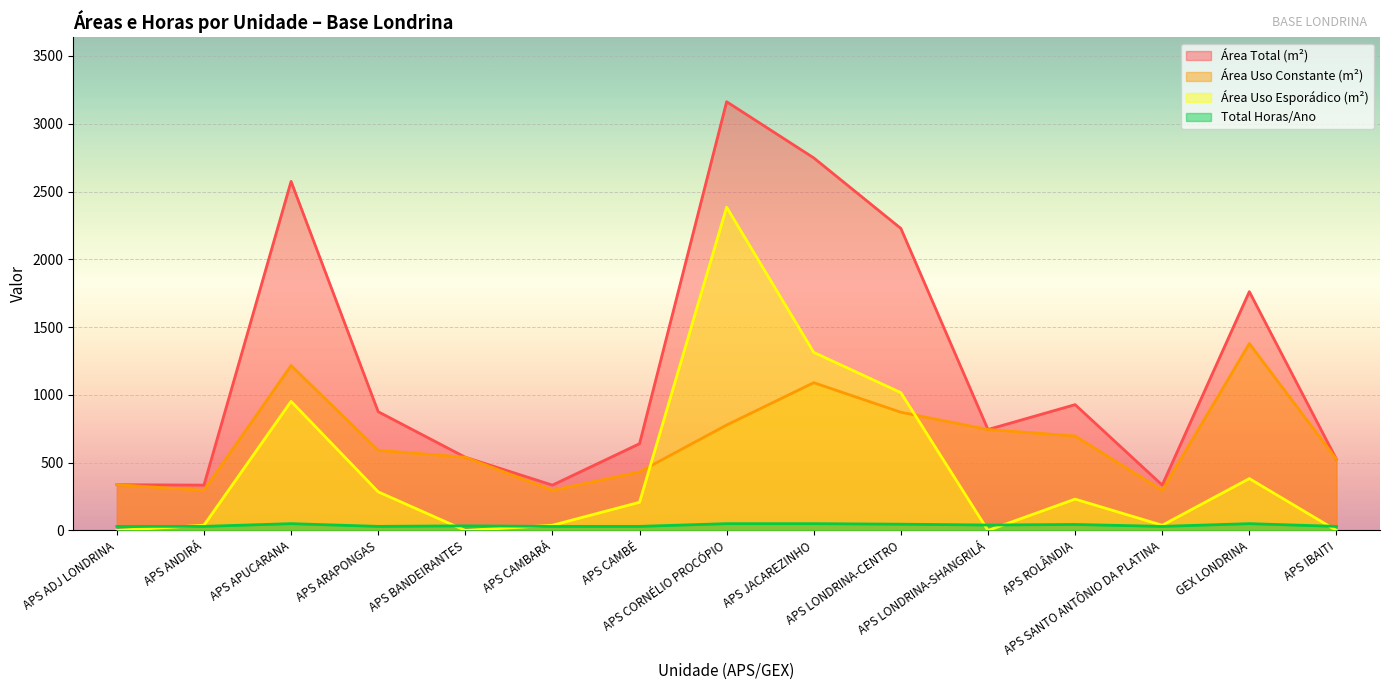

Rank the categories by Área Total (m²) value from highest to lowest.

APS CORNÉLIO PROCÓPIO, APS JACAREZINHO, APS APUCARANA, APS LONDRINA-CENTRO, GEX LONDRINA, APS ROLÂNDIA, APS ARAPONGAS, APS LONDRINA-SHANGRILÁ, APS CAMBÉ, APS BANDEIRANTES, APS IBAITI, APS ADJ LONDRINA, APS ANDIRÁ, APS CAMBARÁ, APS SANTO ANTÔNIO DA PLATINA